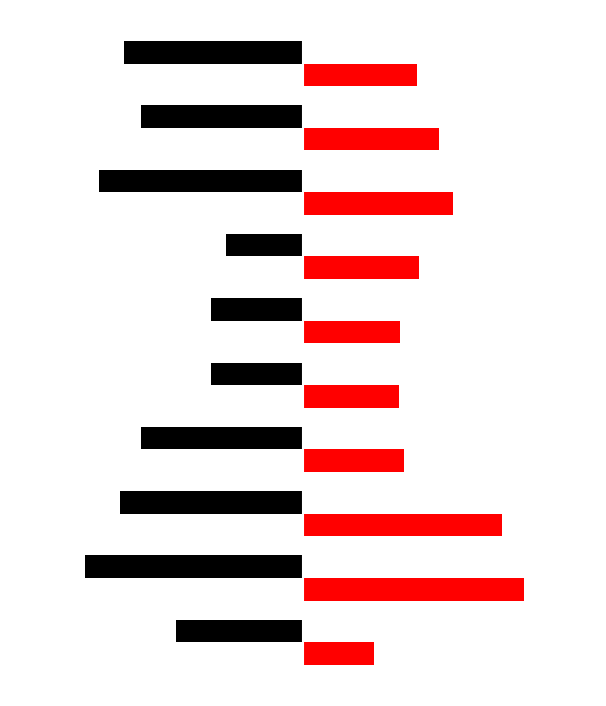

What is the value of the col_6 bar at the 4th from the left?

-0.7